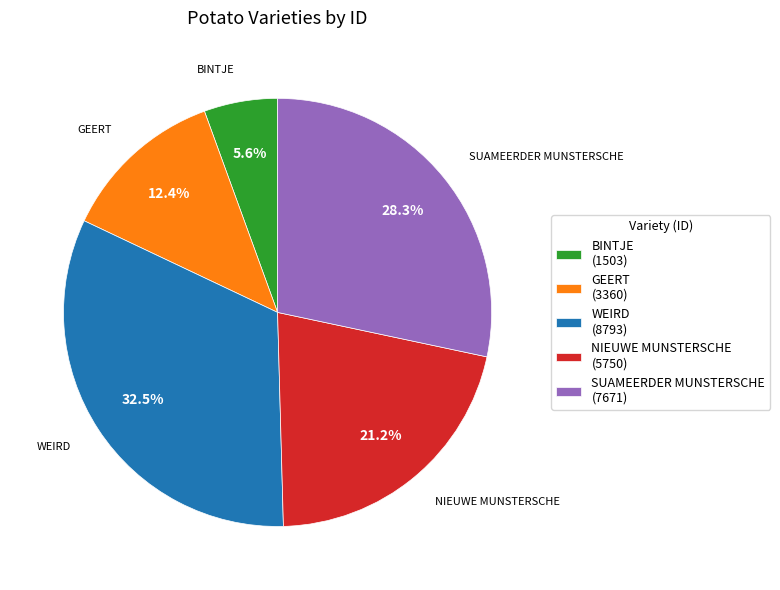

Do BINTJE and SUAMEERDER MUNSTERSCHE together represent more than half of the pie?

No